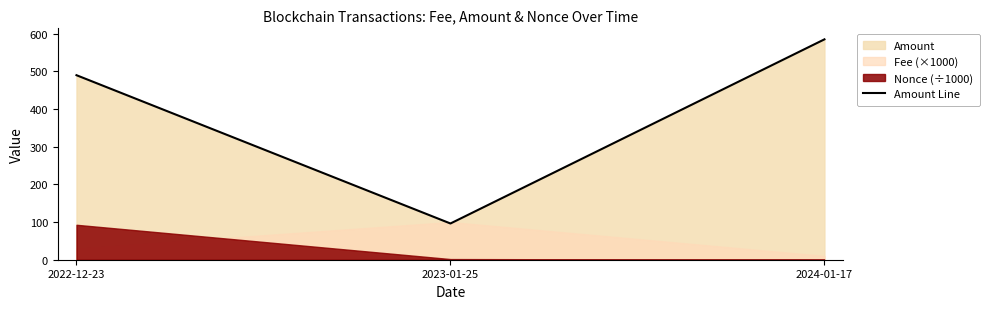

What position from the right is 2024-01-17?

1